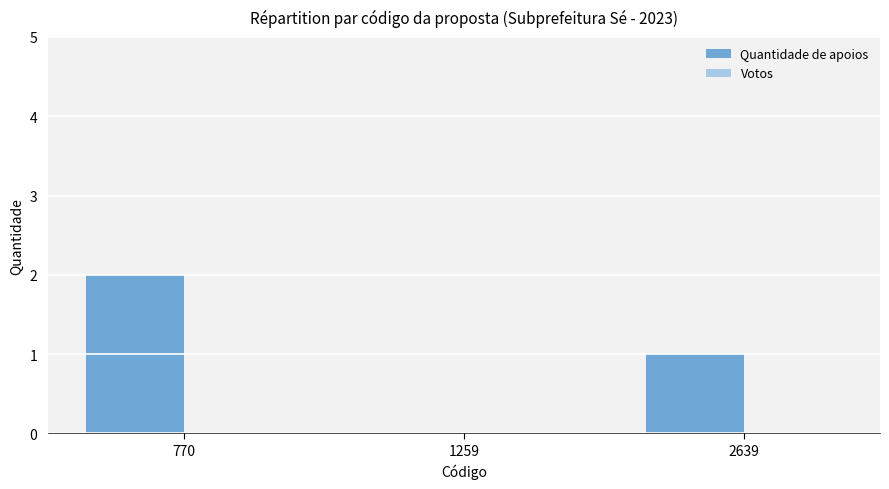

Which has a higher value, 1259 or 2639?

2639